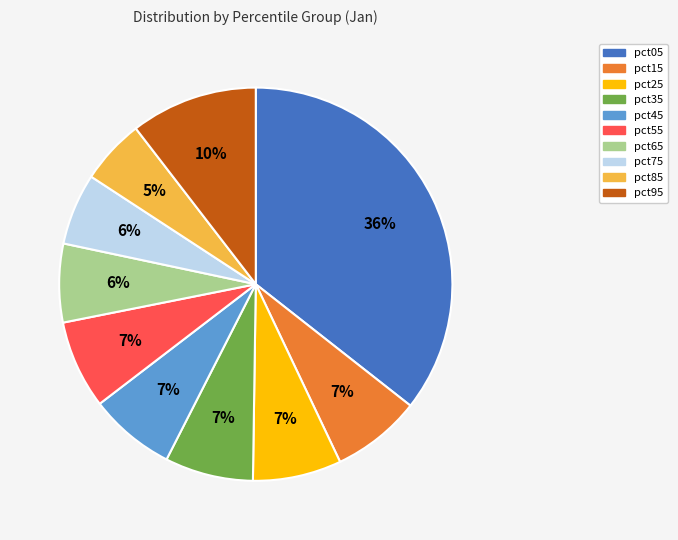

To the nearest percent, what percentage of the pie is pct75?

6%